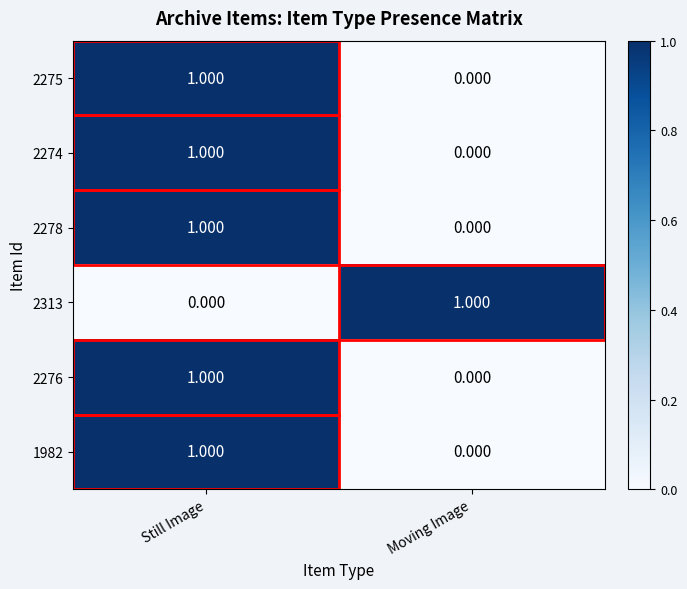

What is the total value across all series at Still Image?

5